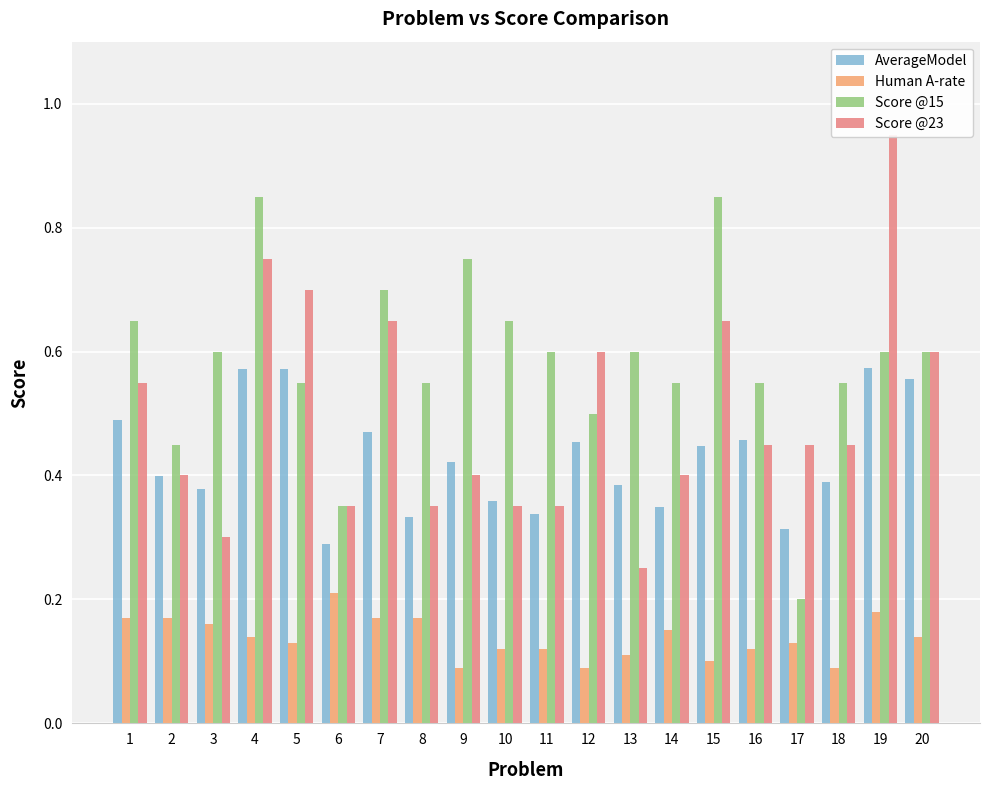

What is the difference between the maximum and minimum values in the Score @15 series?

0.6